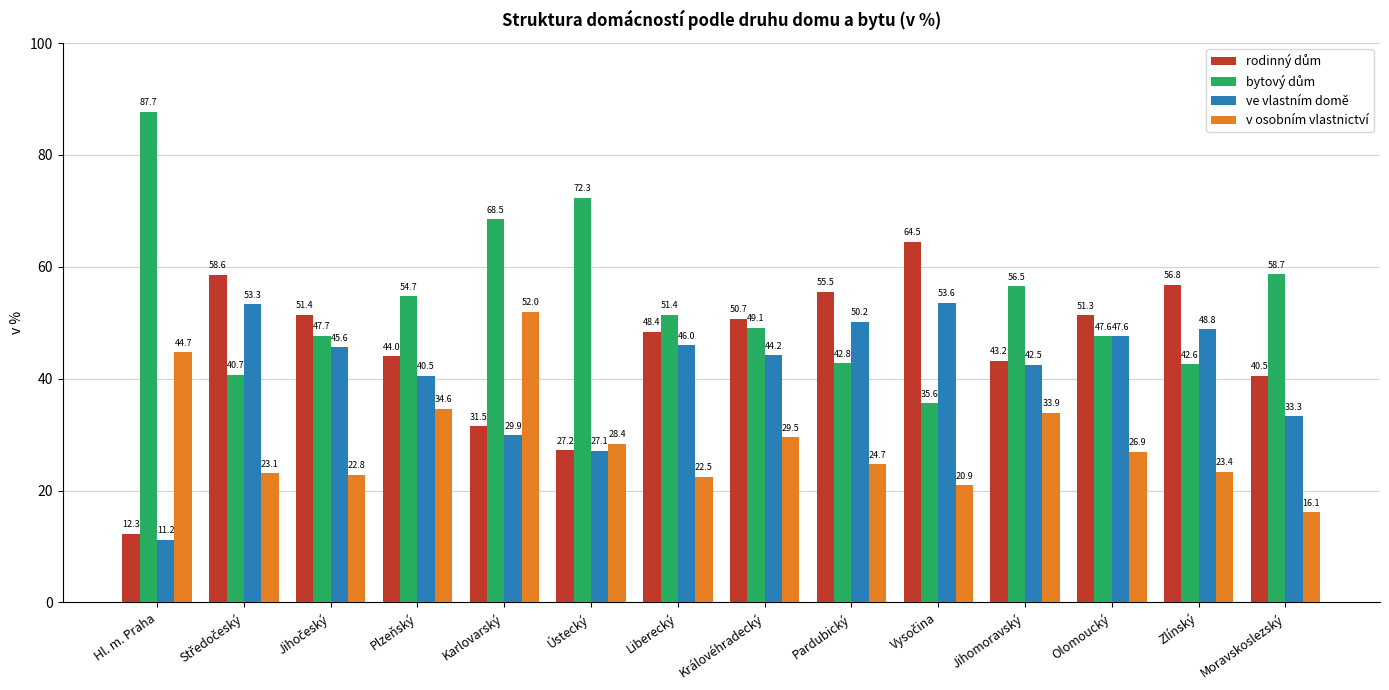

What is the minimum value shown in the chart?

11.2